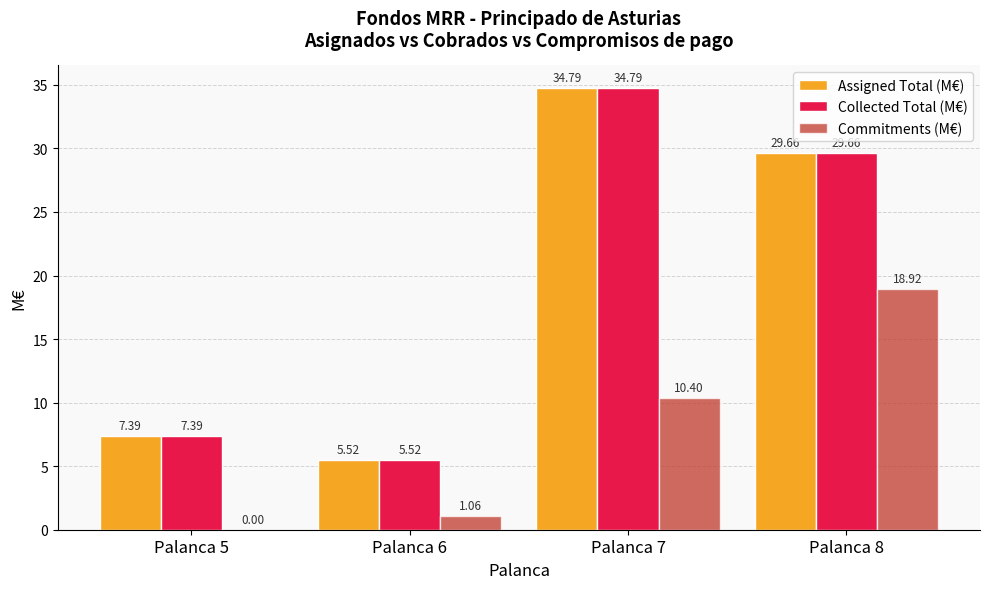

What is the sum of all Collected Total (M€) values?

77.4